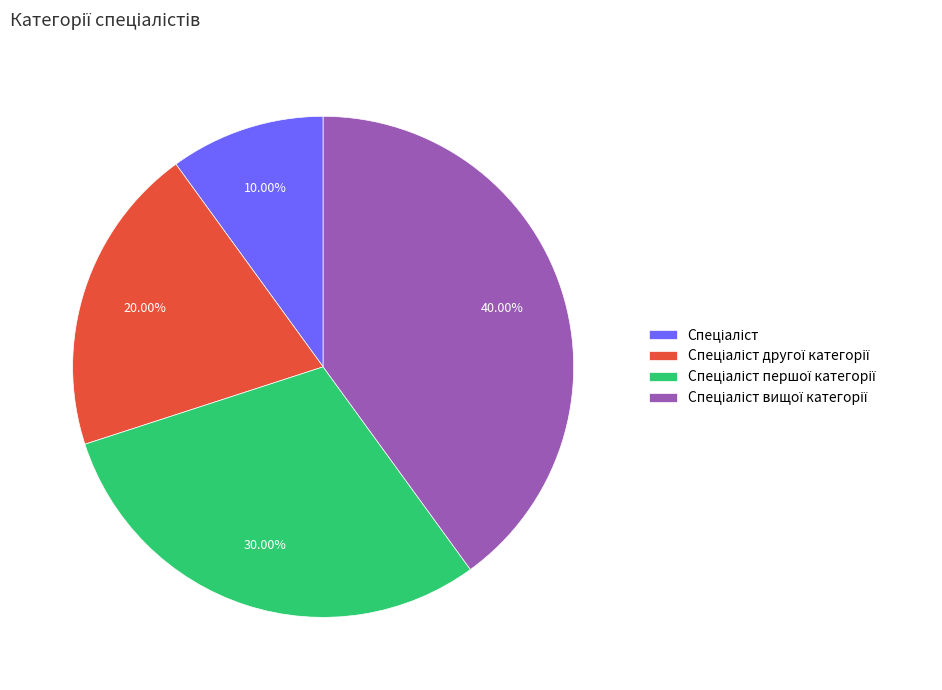

Does any single category account for the majority?

No